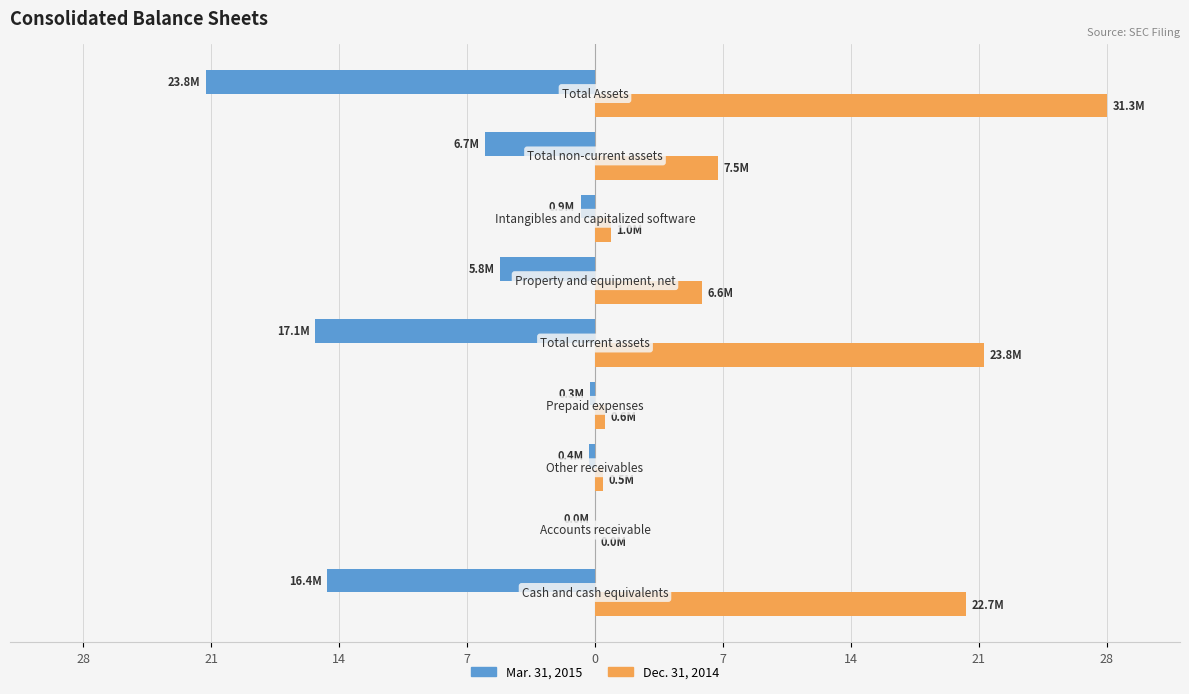

What are all the series names shown in the legend?

Mar. 31, 2015, Dec. 31, 2014